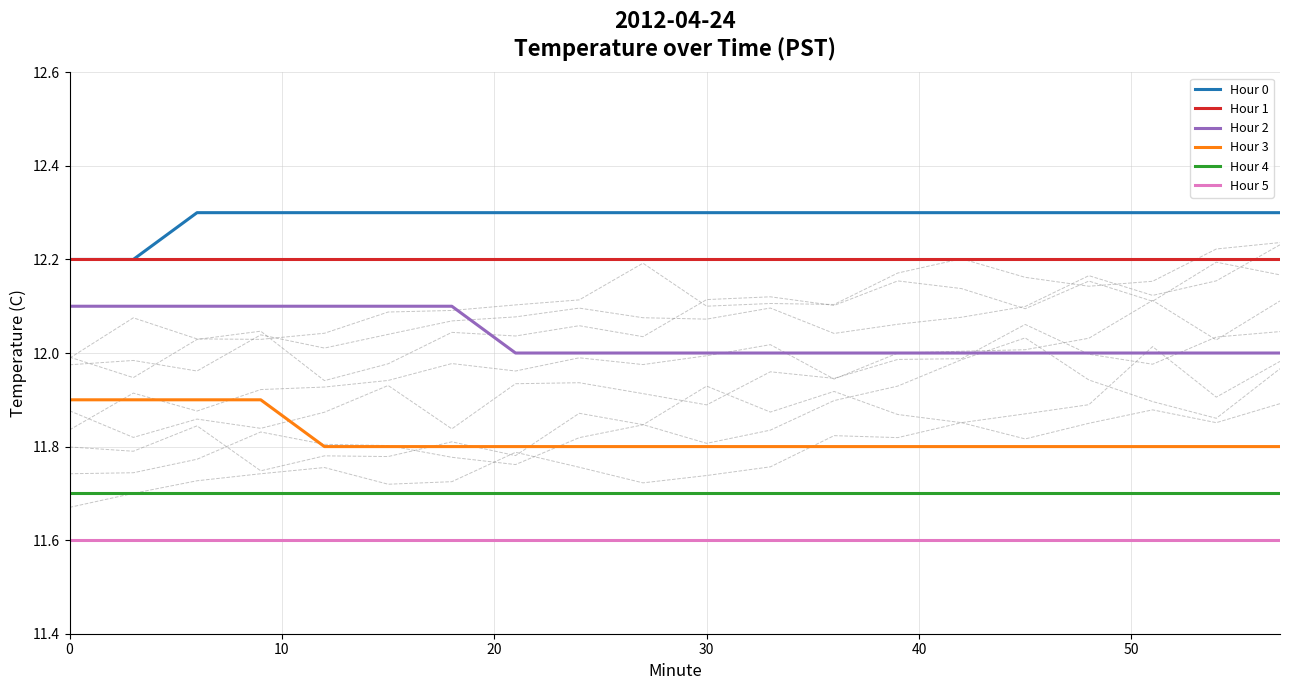

True or false: Hour 1 and Hour 3 intersect in this chart.

False